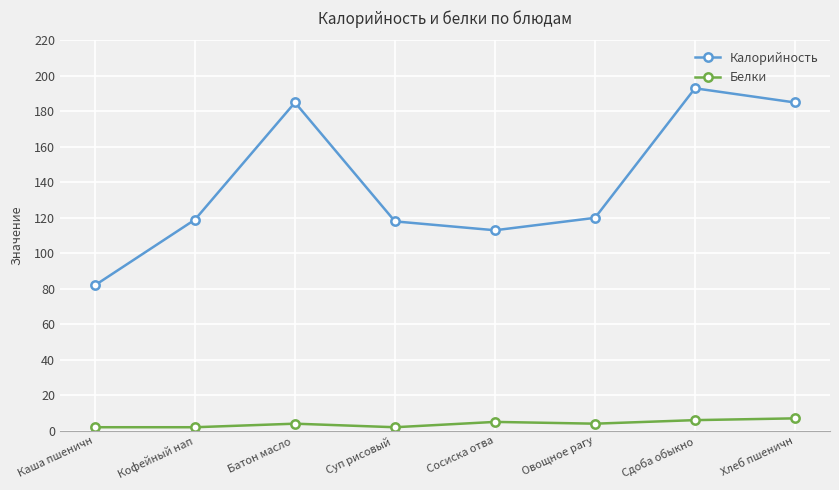

Does the chart display data point markers on the line(s)?

Yes